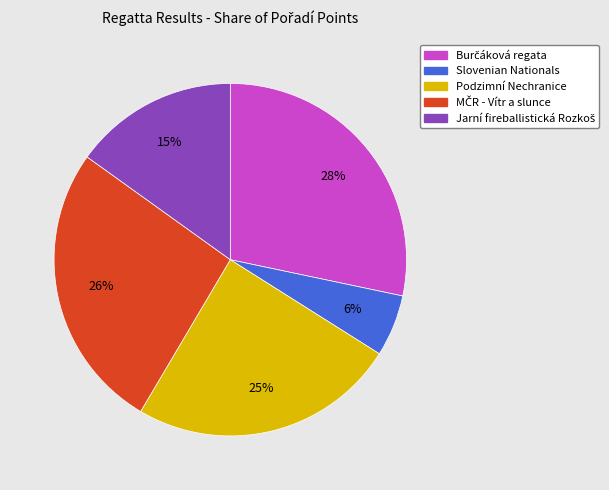

True or false: Slovenian Nationals accounts for 6% of the total.

True